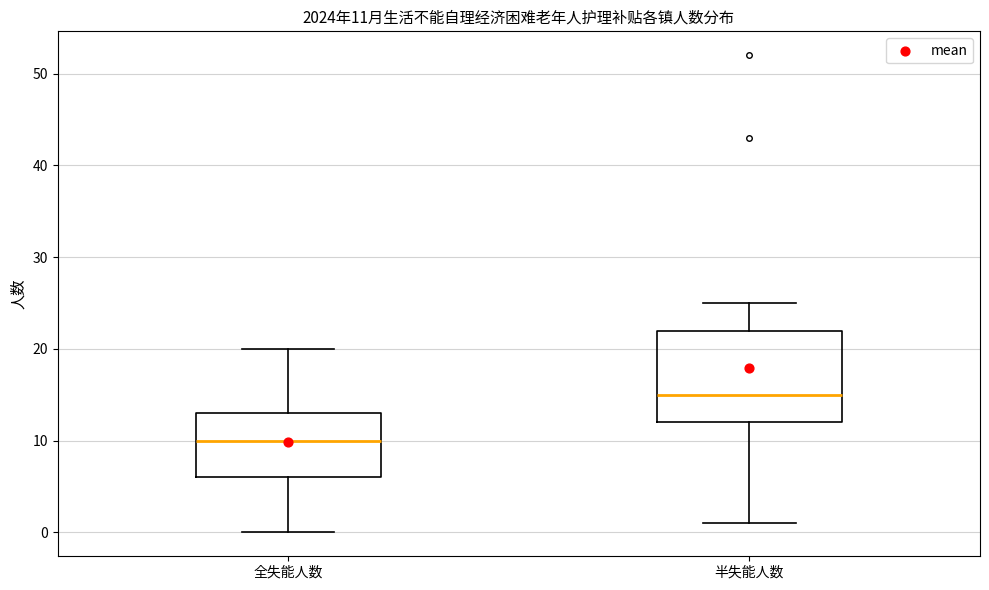

Which box has the highest median line?

半失能人数